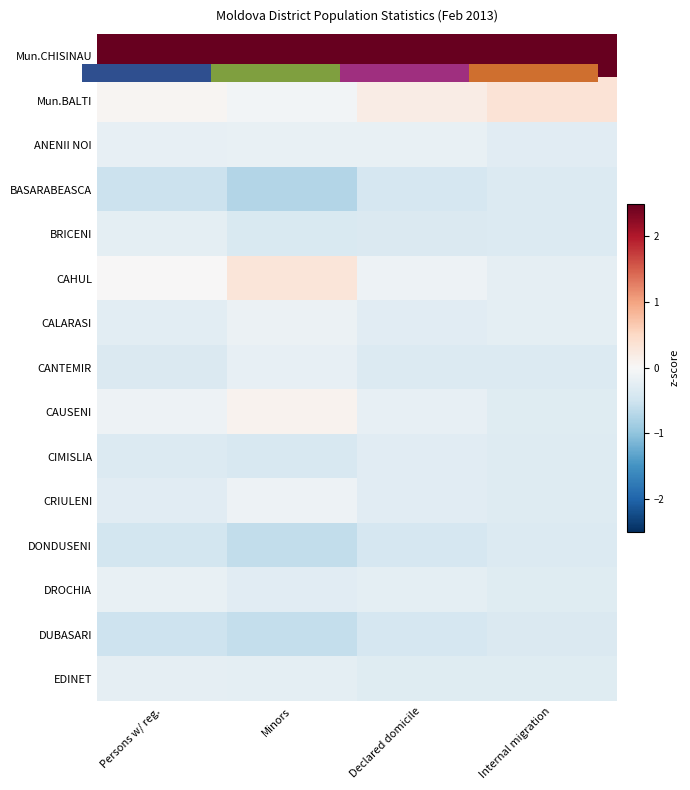

At which category is the sum across all series the highest?

Declared domicile